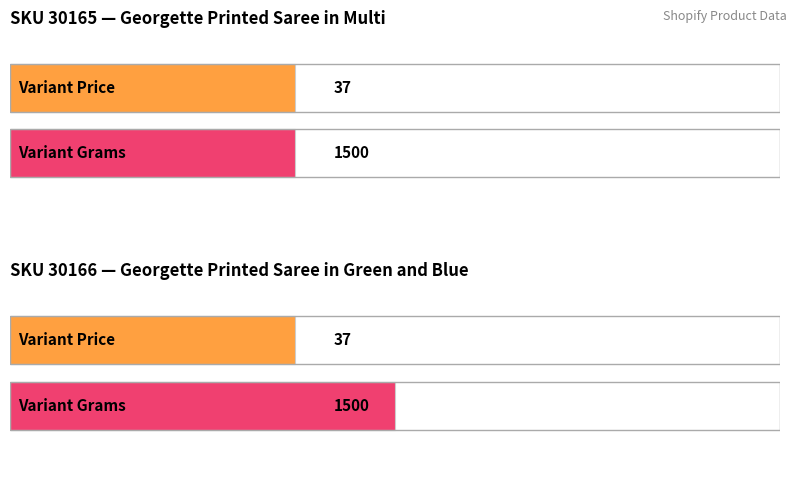

What is the value of the Variant Grams bar at the 5th from the left?

1500